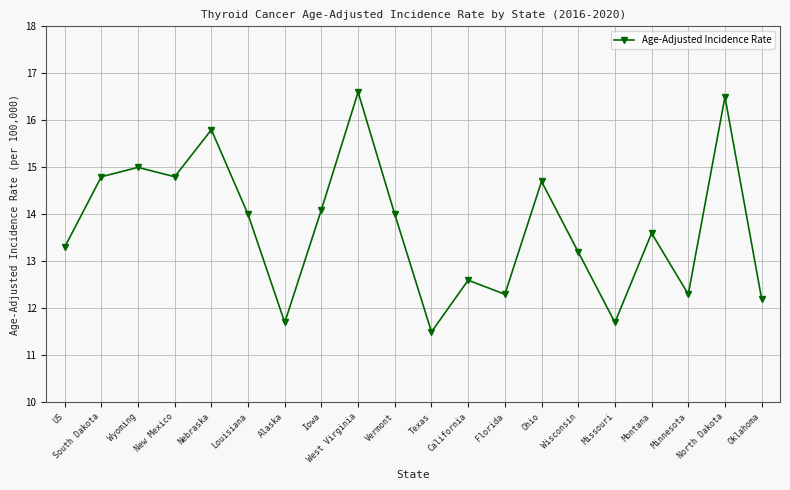

True or false: the data shows 23.7 at Iowa.

False